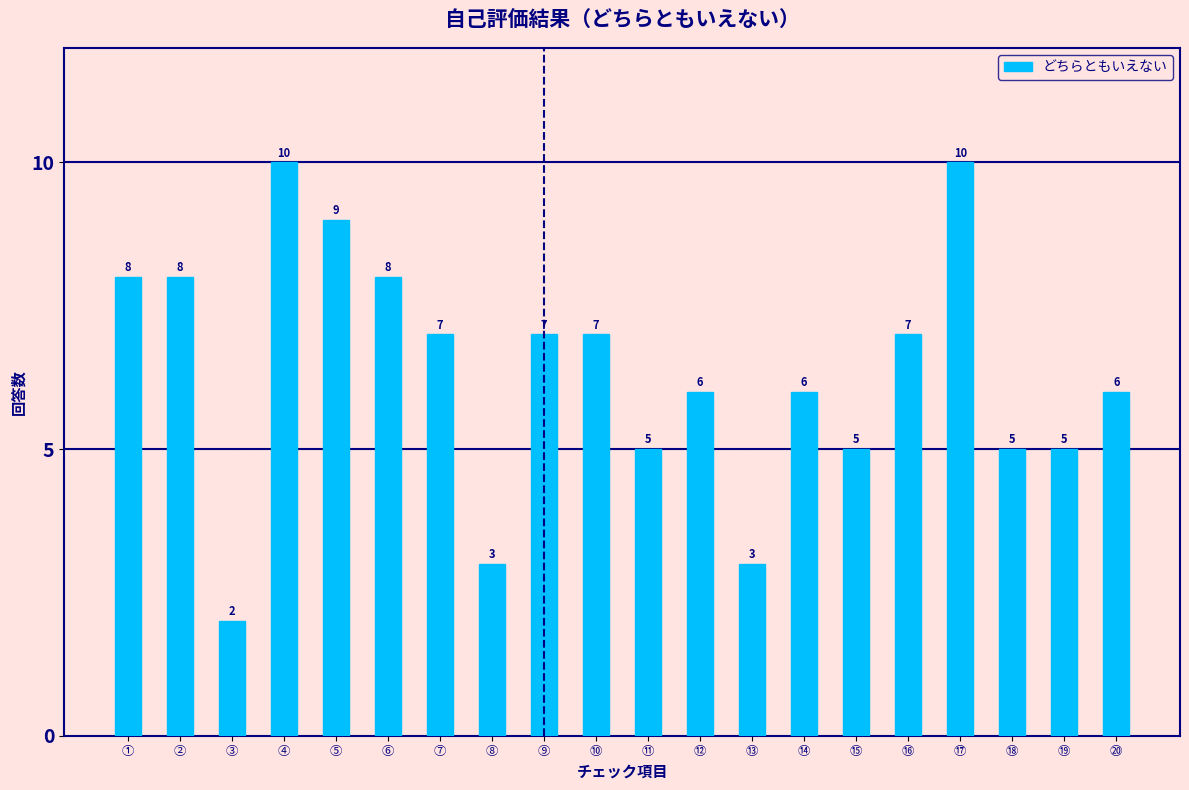

Reading left to right, what are all the values shown in this chart?

8	8	2	10	9	8	7	3	7	7	5	6	3	6	5	7	10	5	5	6